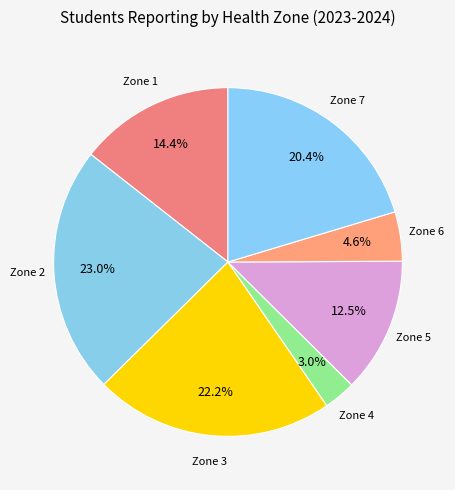

What is the smallest slice in the pie chart?

Zone 4 - Madawaska and North-West Area